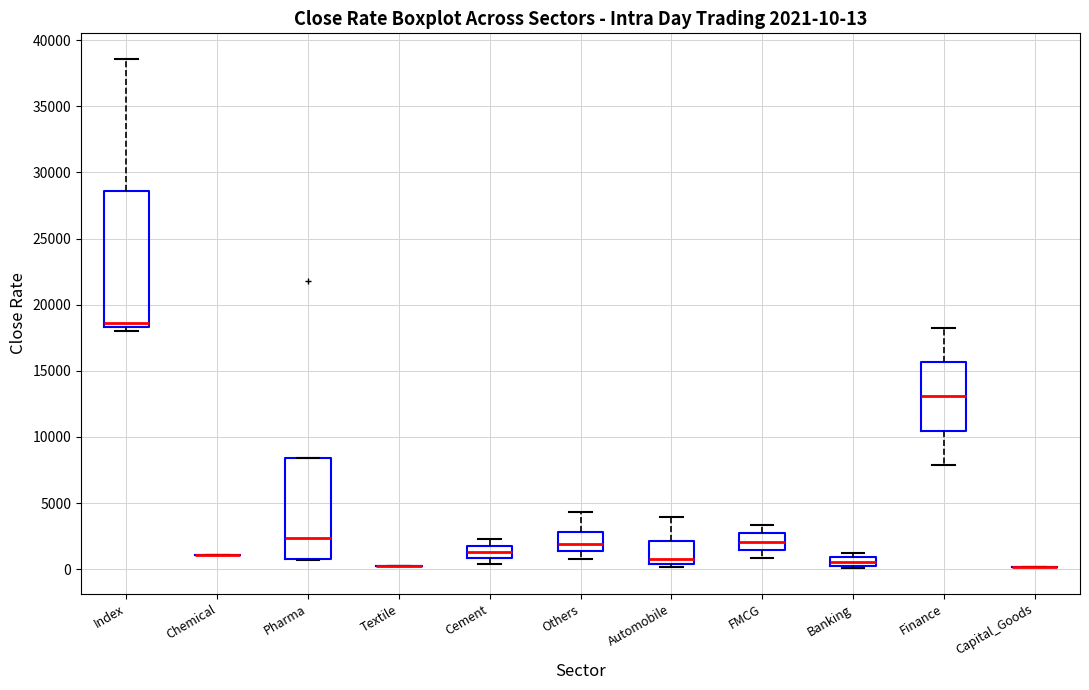

Comparing the boxes themselves (not the whiskers), which one is the tallest?

Index